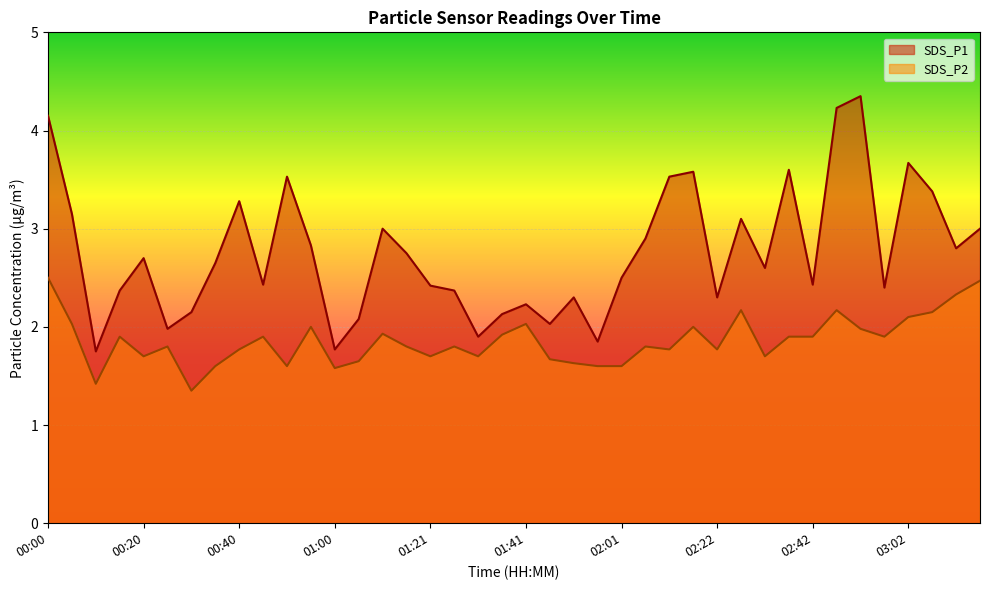

What is the smallest value displayed?

1.4